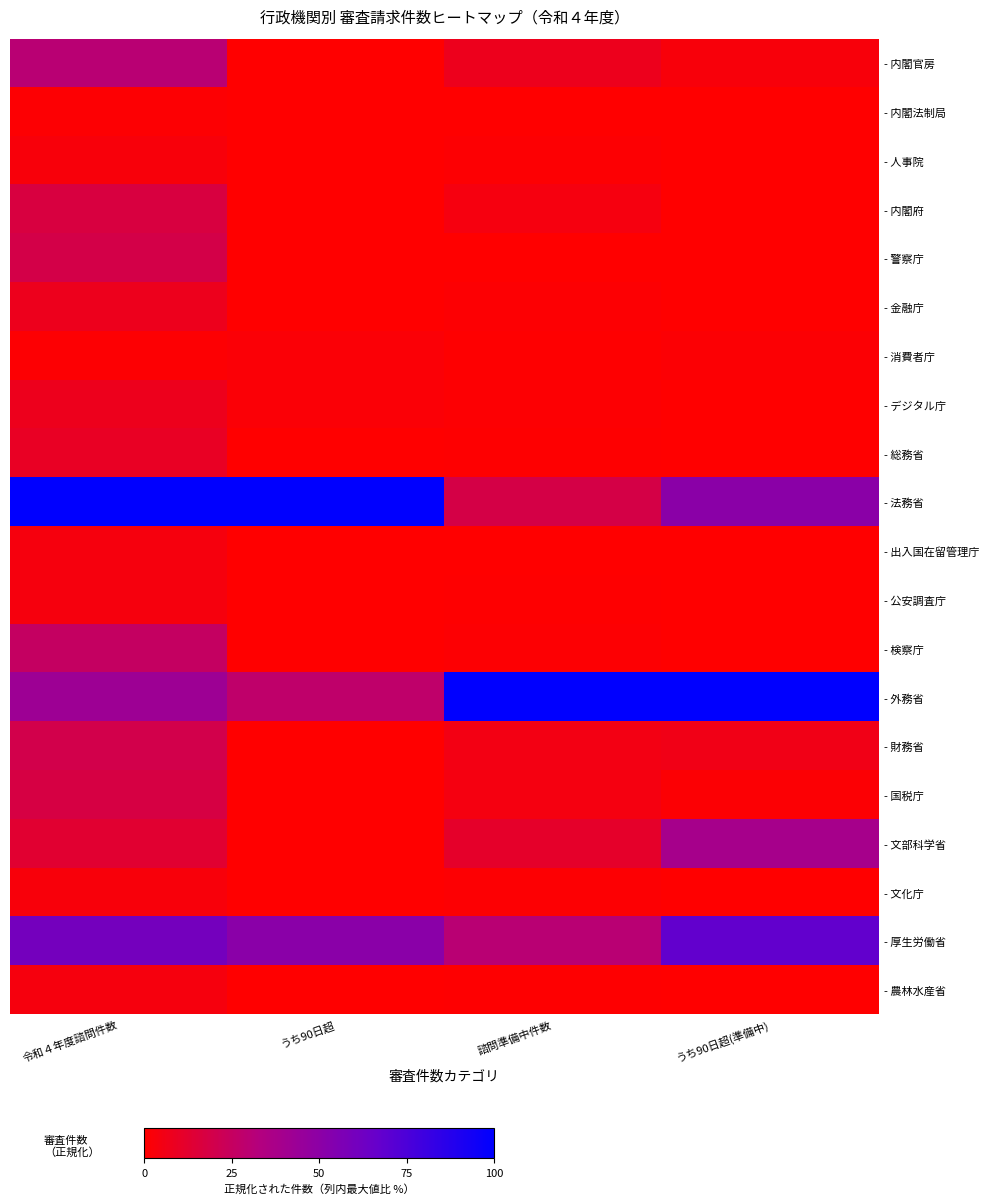

What is the total value across all series at うち90日超(準備中)?

269.2